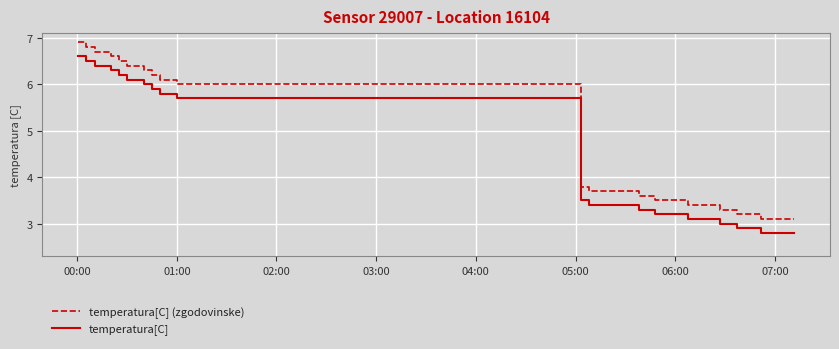

Which series has the largest total across all categories?

temperatura[C] (zgodovinske)